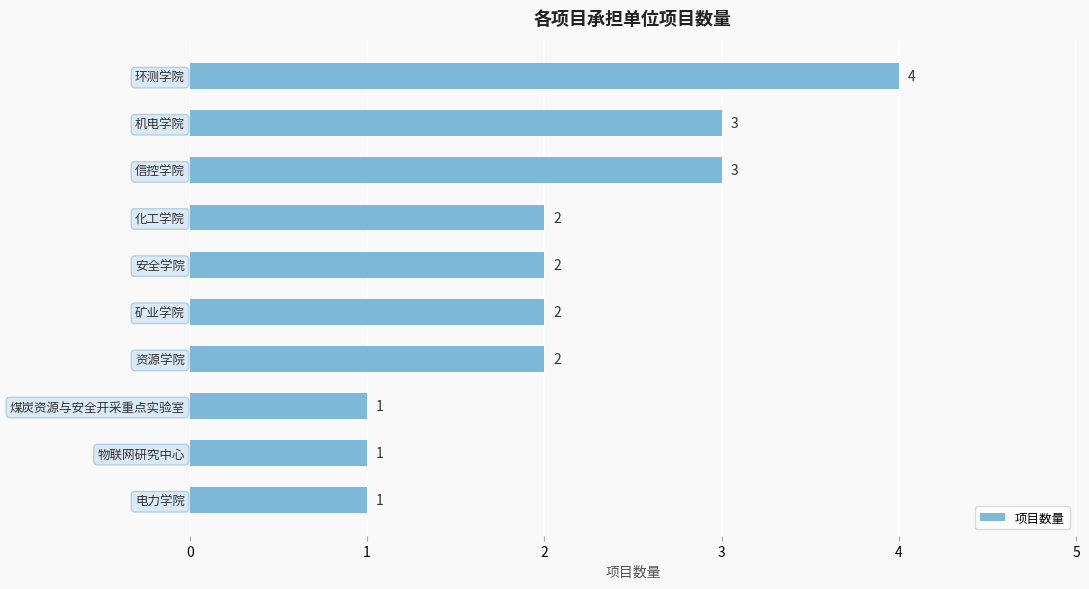

What is the average value?

2